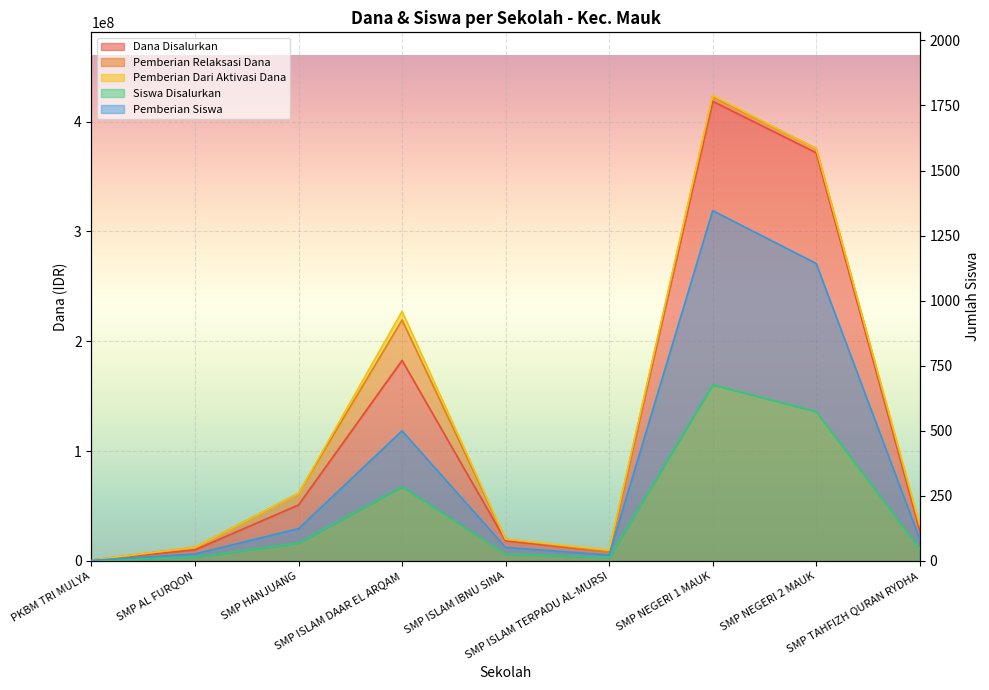

How many values in the Pemberian Siswa series are below 84?

4